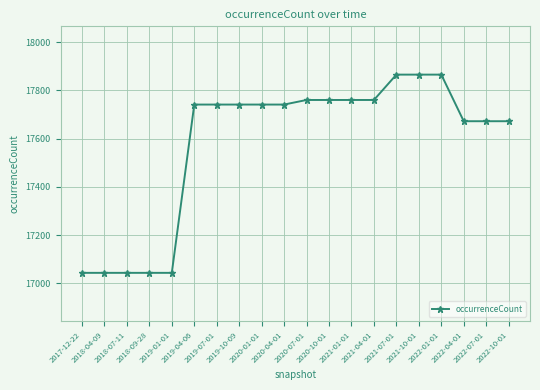

What is the maximum value shown in the chart?

17865